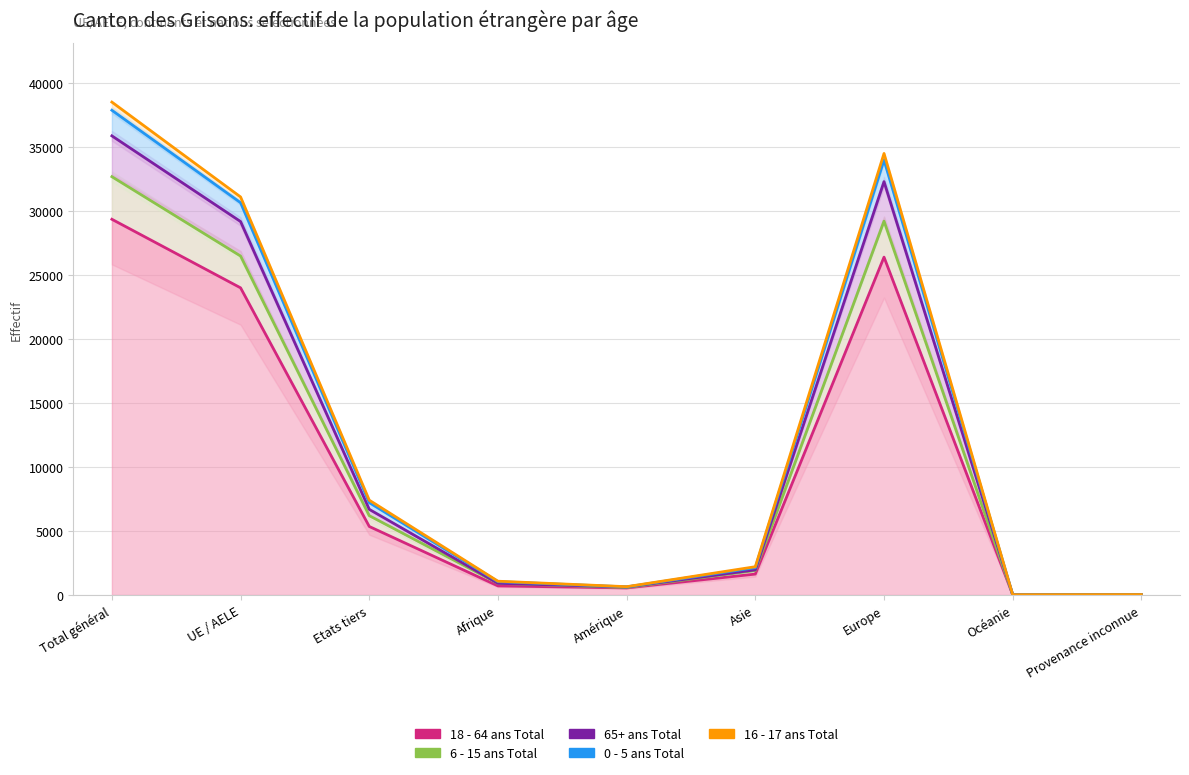

Rank the categories by 65+ ans Total value from highest to lowest.

Total général, Europe, UE / AELE, Etats tiers, Asie, Afrique, Amérique, Provenance inconnue, Océanie